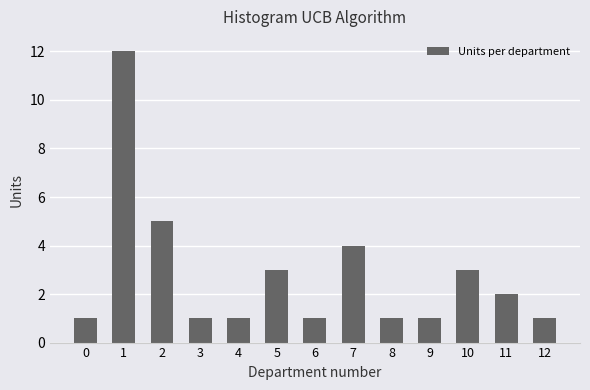

Reading right to left, transcribe all the data shown in this chart.

12=1	11=2	10=3	9=1	8=1	7=4	6=1	5=3	4=1	3=1	2=5	1=12	0=1